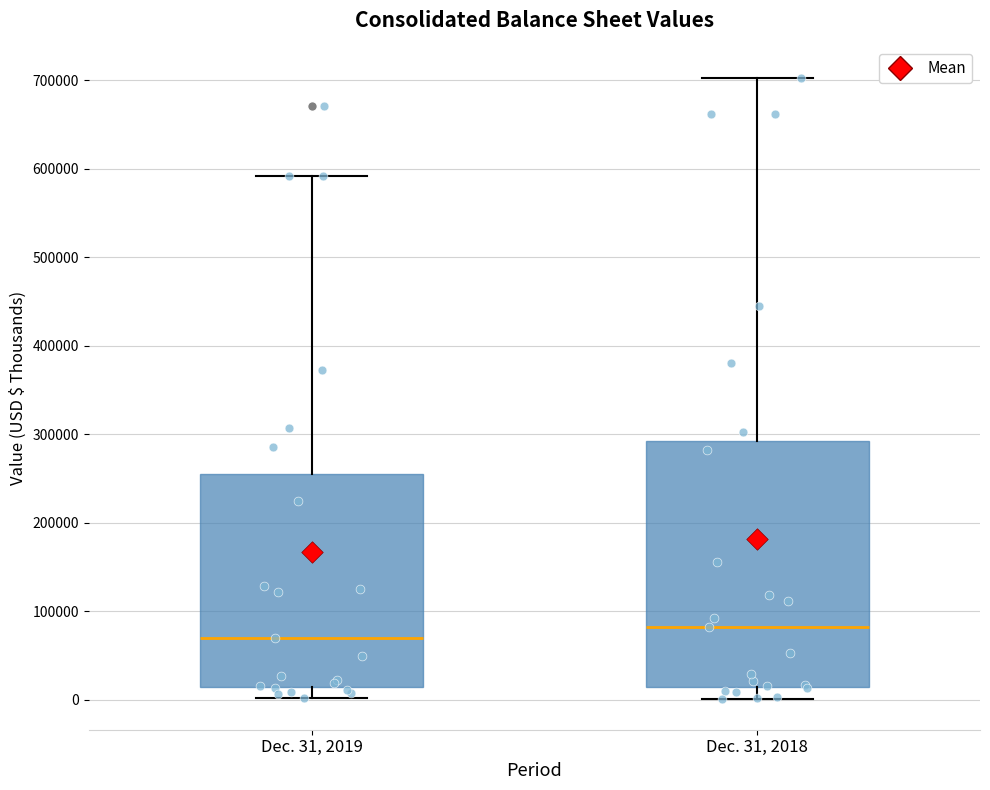

Reading left to right, read every box against the y-axis: the position of its median line, the range the box covers, and the ends of its whiskers. The values are not printed on the chart, so give them approximately, as read against the axis.

Dec. 31, 2019: median 70000, box 10000 to 250000, whiskers 0 to 590000
Dec. 31, 2018: median 80000, box 10000 to 290000, whiskers 0 to 700000